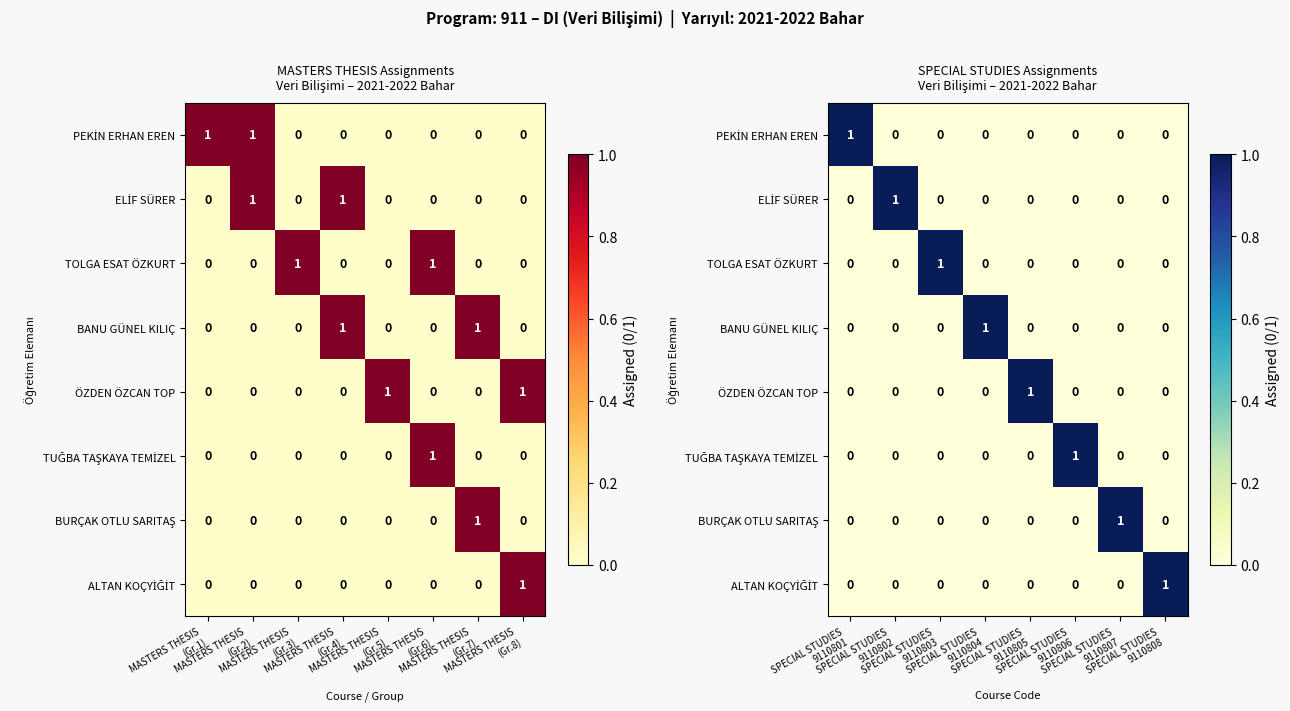

The value of TOLGA ESAT ÖZKURT at SPECIAL STUDIES 9110803 is 1. True or false?

True